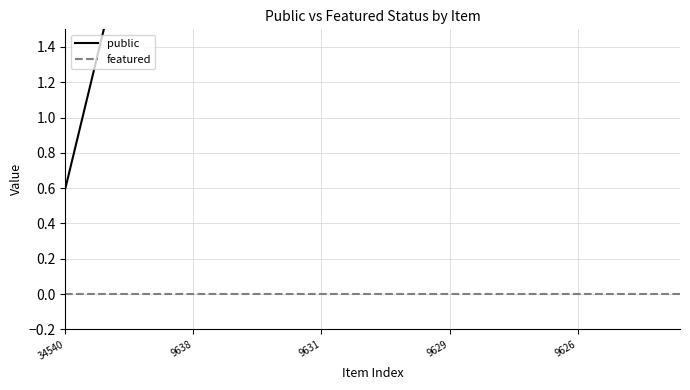

What is the label of the 9th point from the right?

16